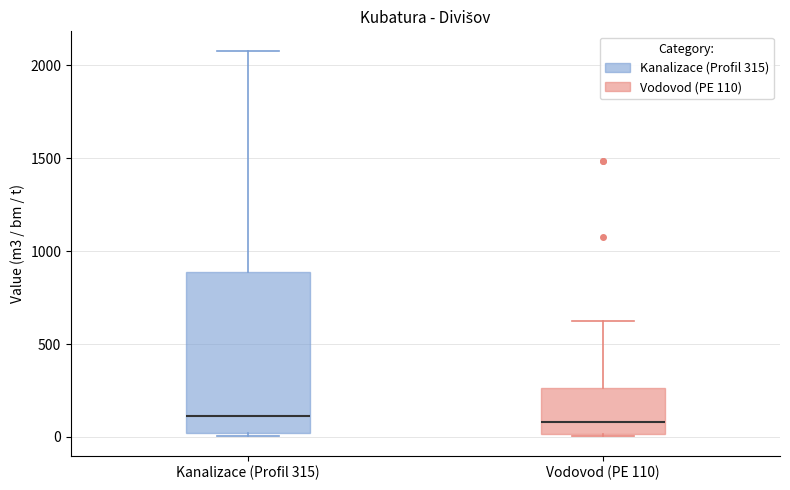

Where is the upper edge of the box for Kanalizace (Profil 315) on the y-axis? The values are not printed on the chart, so give them approximately, as read against the axis.

900